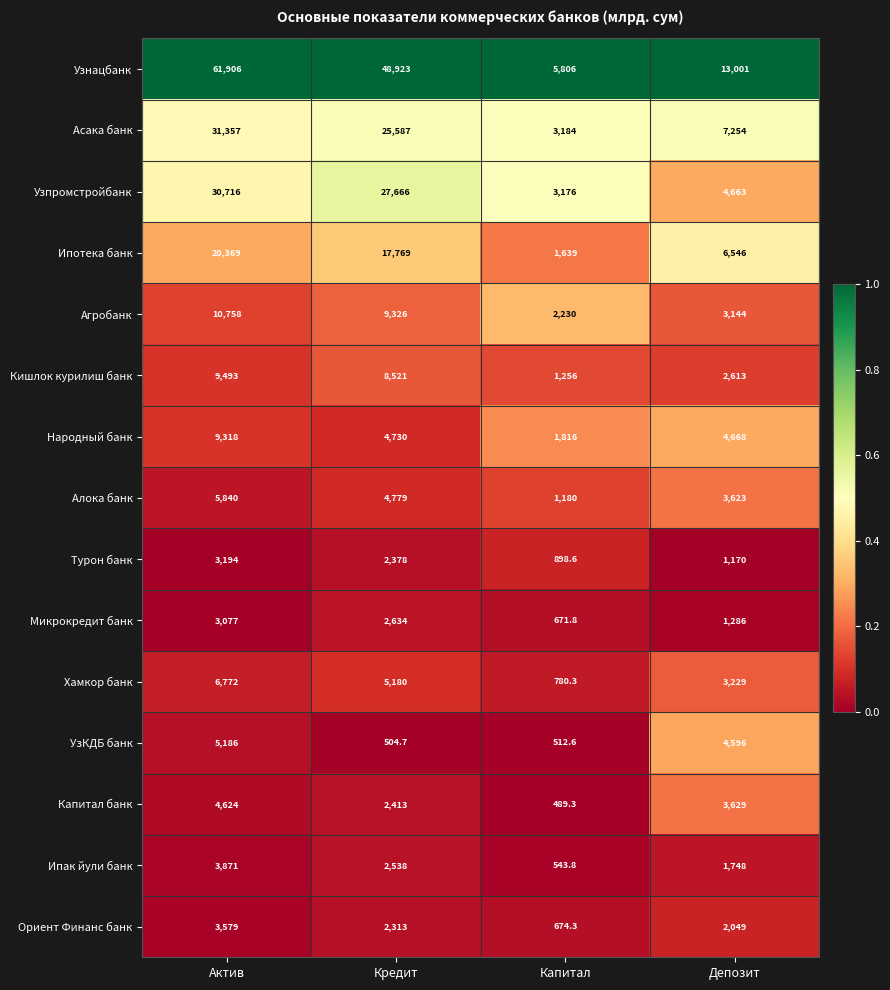

What is the difference between the Ипак йули банк values at Кредит and Депозит?

790.0